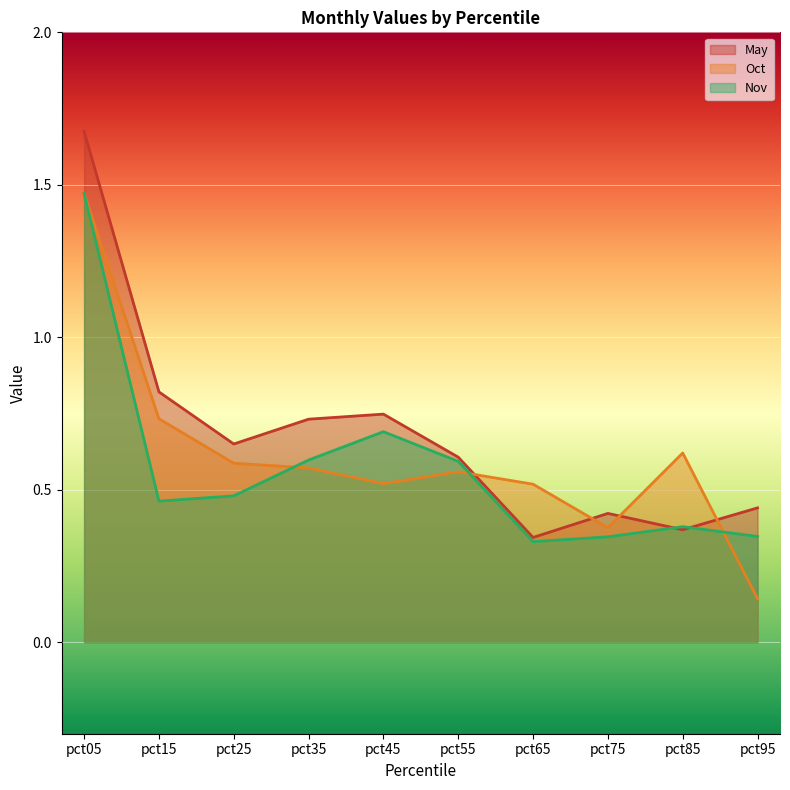

How many interior local valleys does the Nov series have?

2